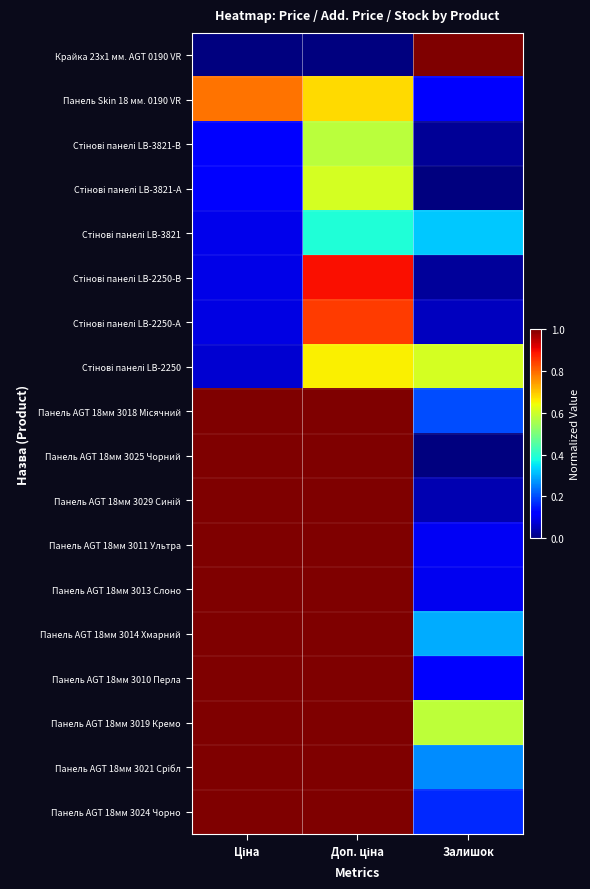

What is the total value across all series at Залишок?

4.0